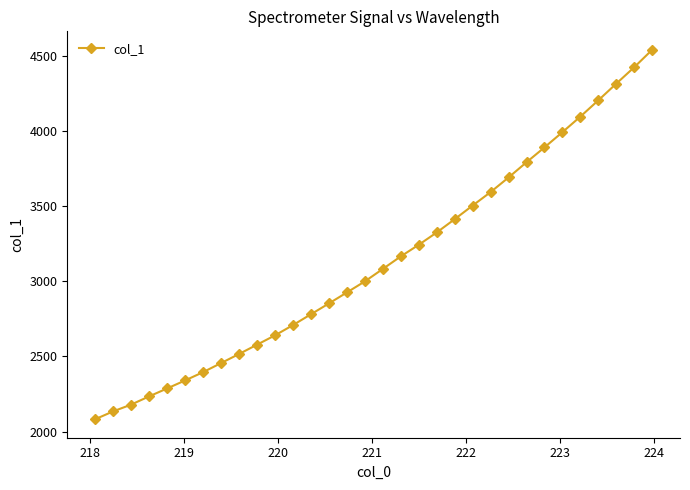

What is the value of the 31st point from the left?

4424.9